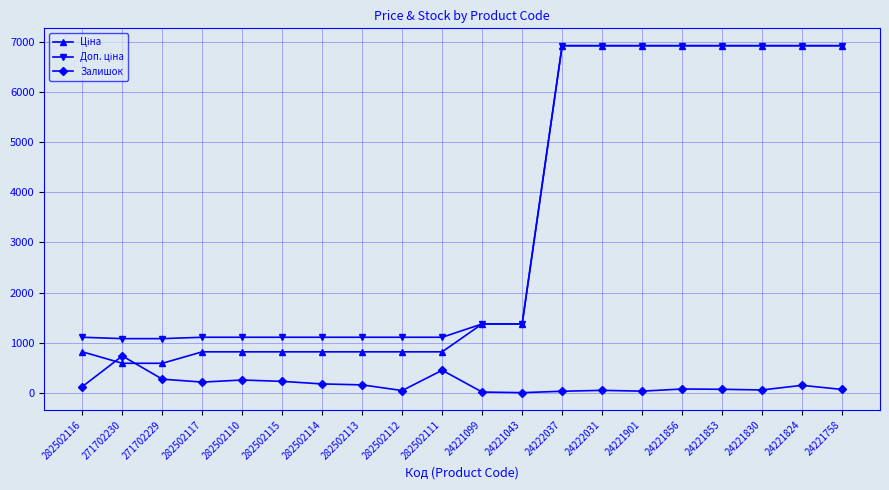

The Залишок series shows 34.0 at 24221901. True or false?

True